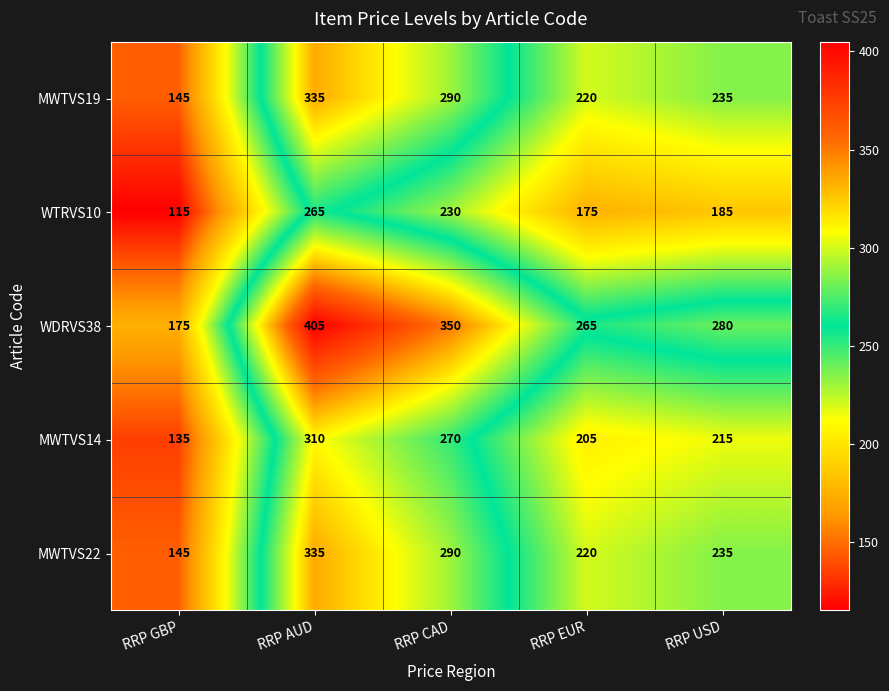

What is the greatest value displayed?

405